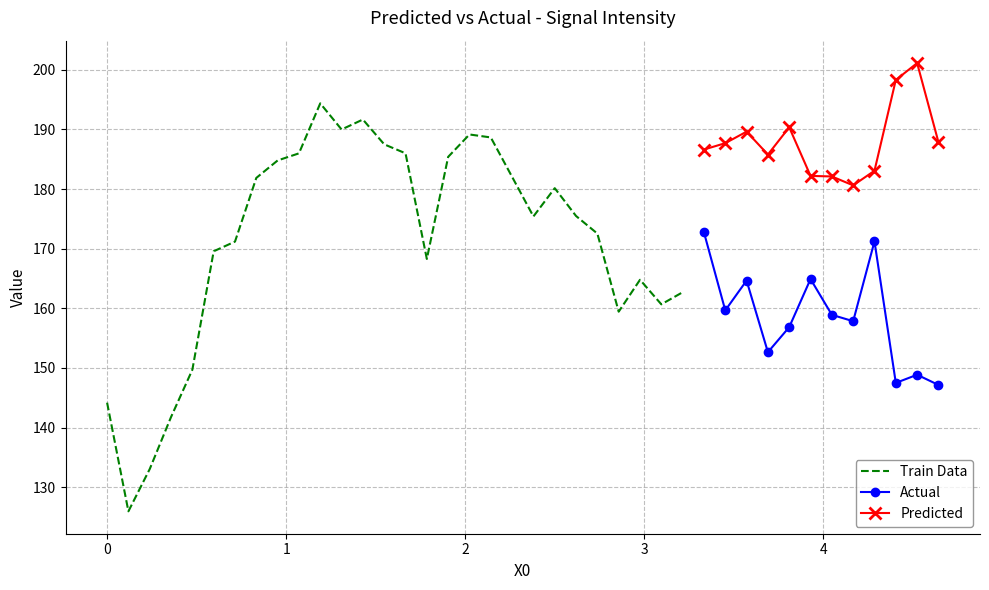

The Y0 series shows 184.8 at 8. True or false?

True